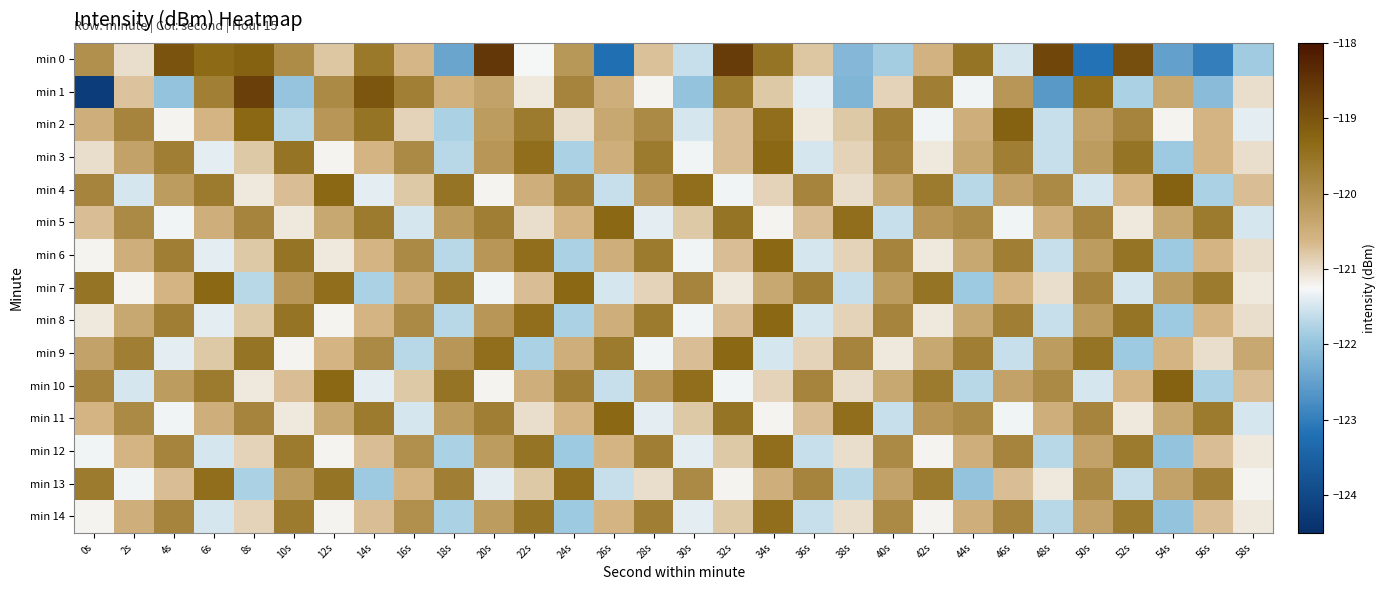

At how many categories does at least one series exceed -119?

6